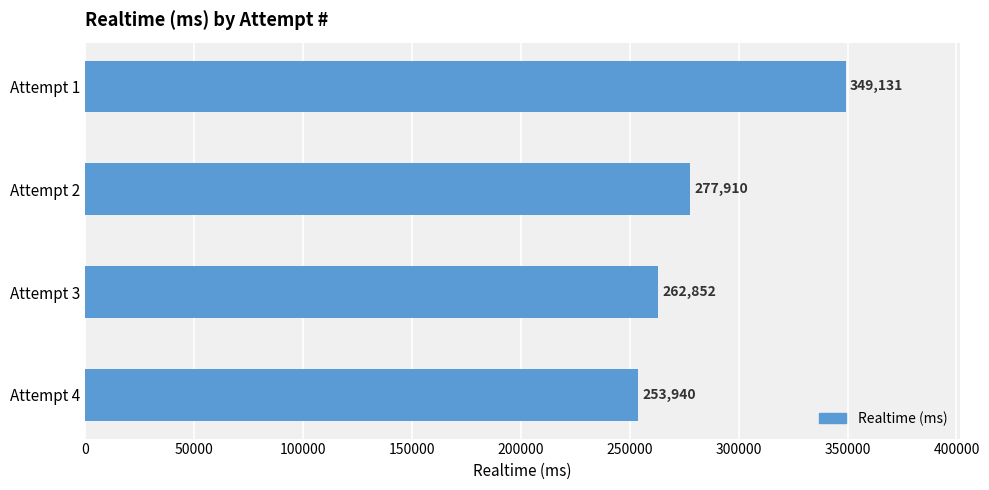

Is it true that the value at Attempt 1 is 99637?

False